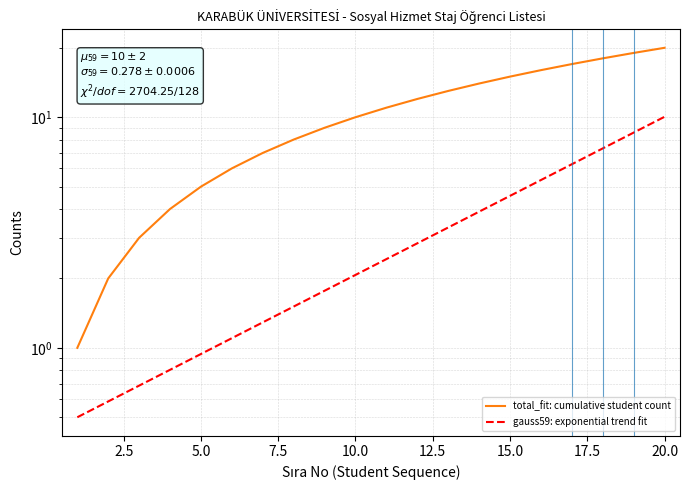

Is the value of total_fit: cumulative student count at 15.0 greater than the value of gauss59: exponential trend fit at 20.0?

Yes